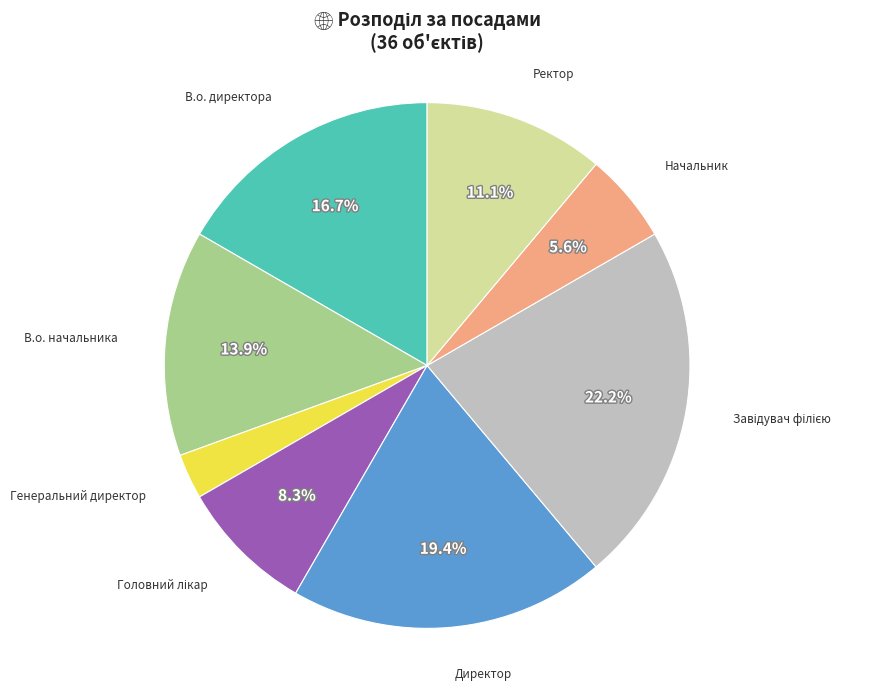

To the nearest percent, what is the difference between the largest and smallest slice percentages?

19%